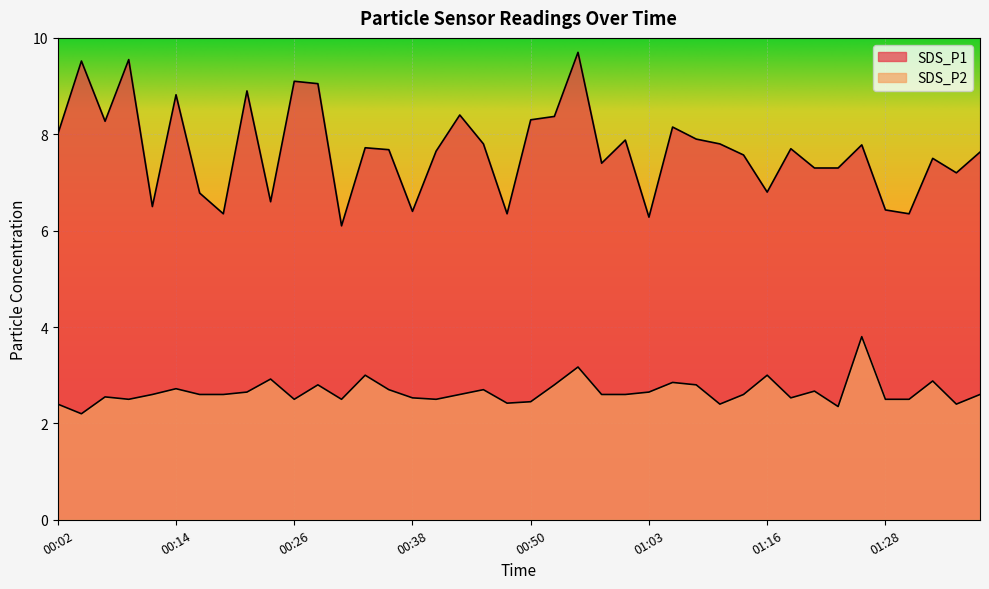

Does the chart display data point markers on the line(s)?

No